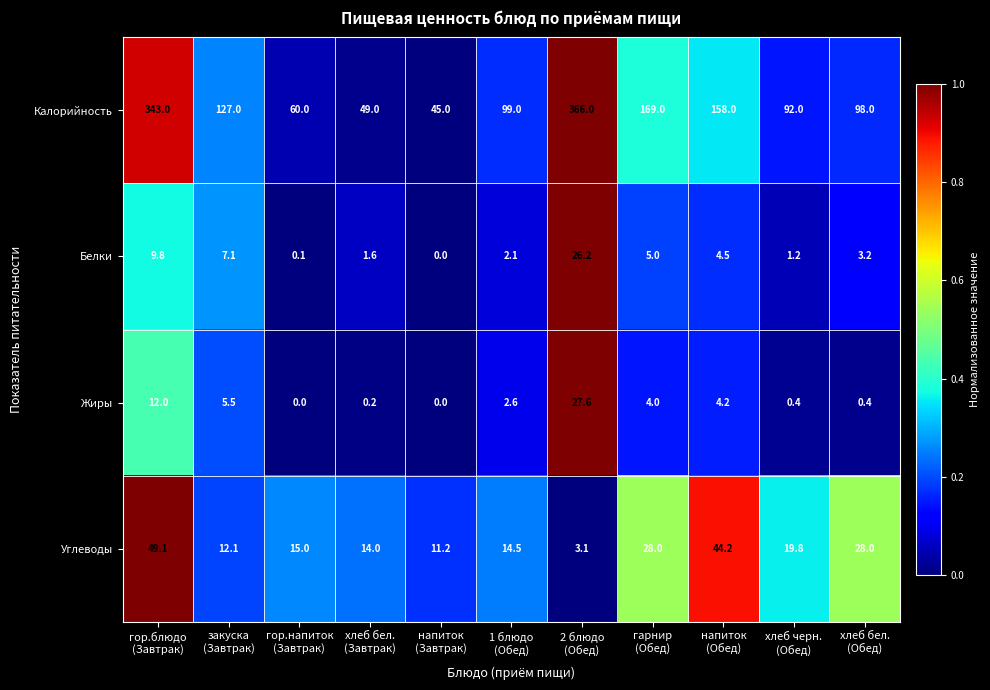

At which category is the sum across all series the highest?

2 блюдо
(Обед)